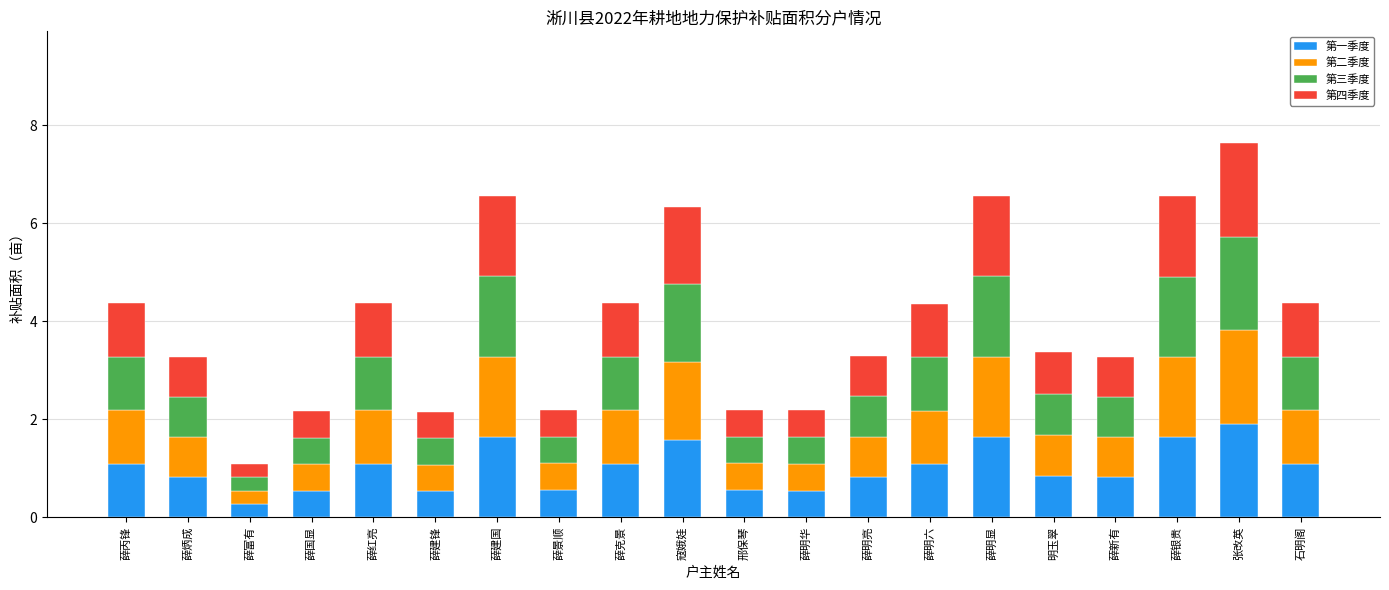

At which category is the sum across all series the highest?

张改英